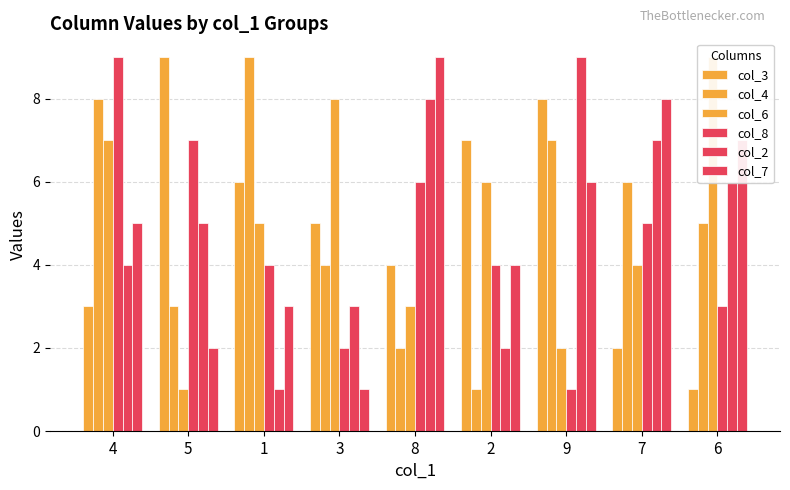

At which label does col_2 first exceed 5?

8